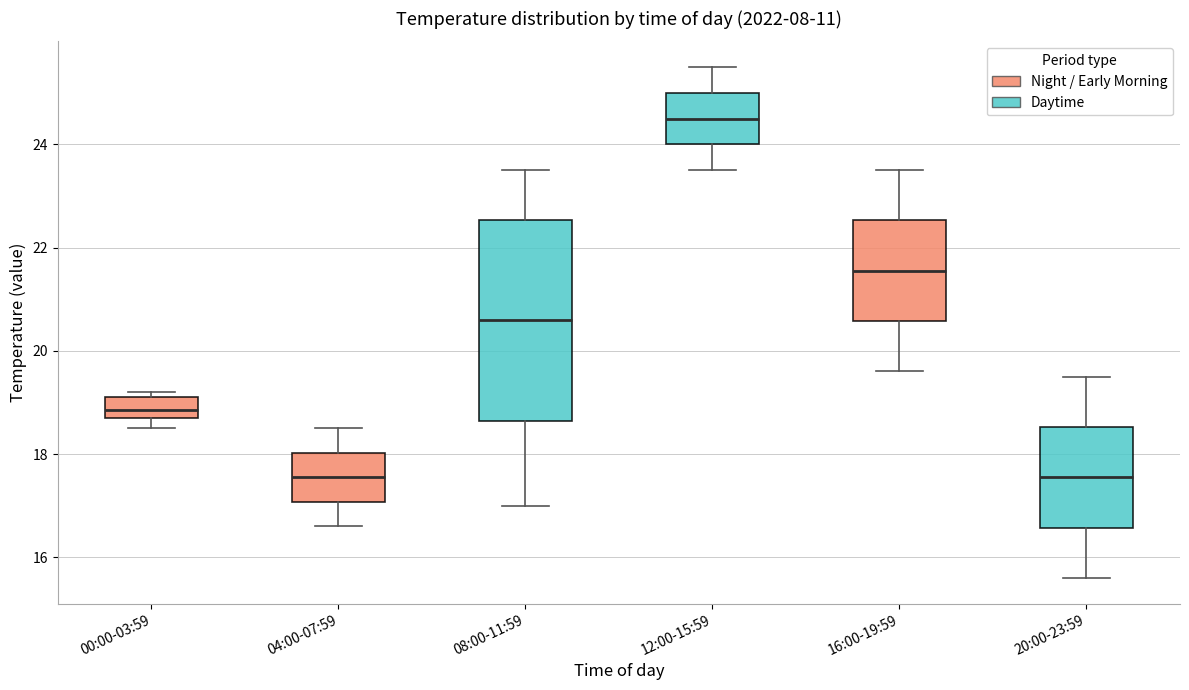

Which box is the tallest, from its lower edge to its upper edge?

08:00-11:59